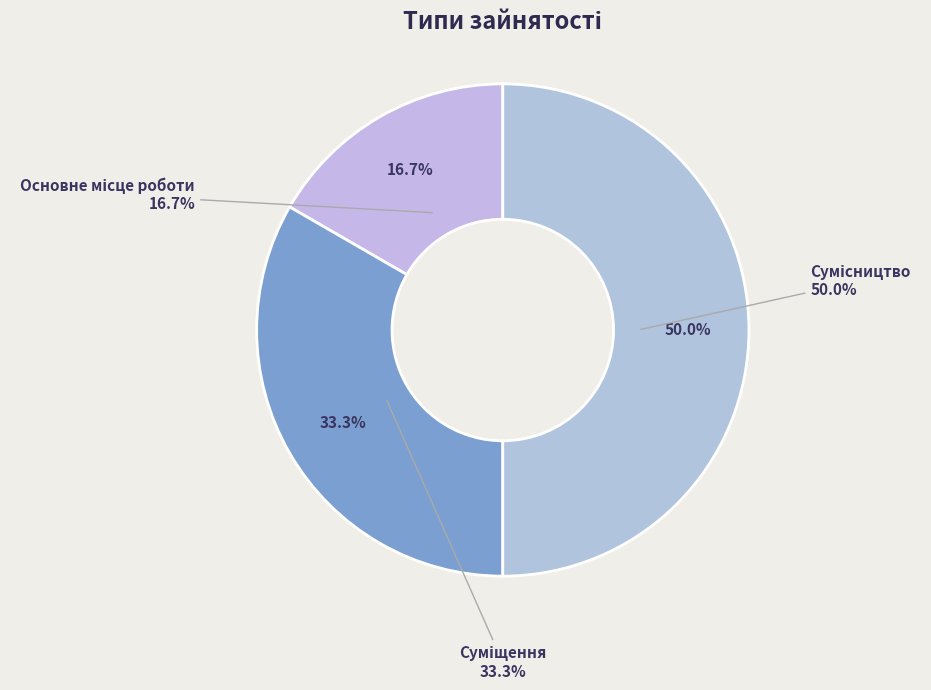

Is it true that Основне місце роботи is 29% of the pie?

False